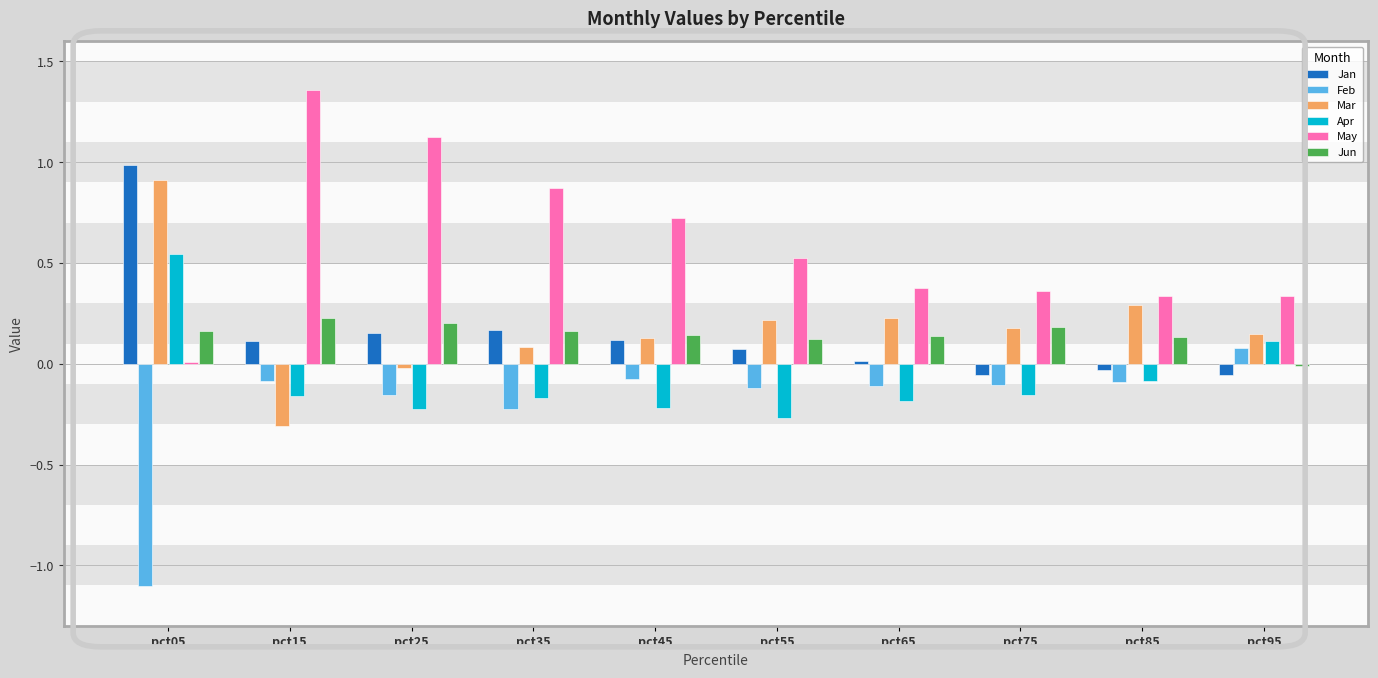

Which series changed the most between pct45 and pct65?

May